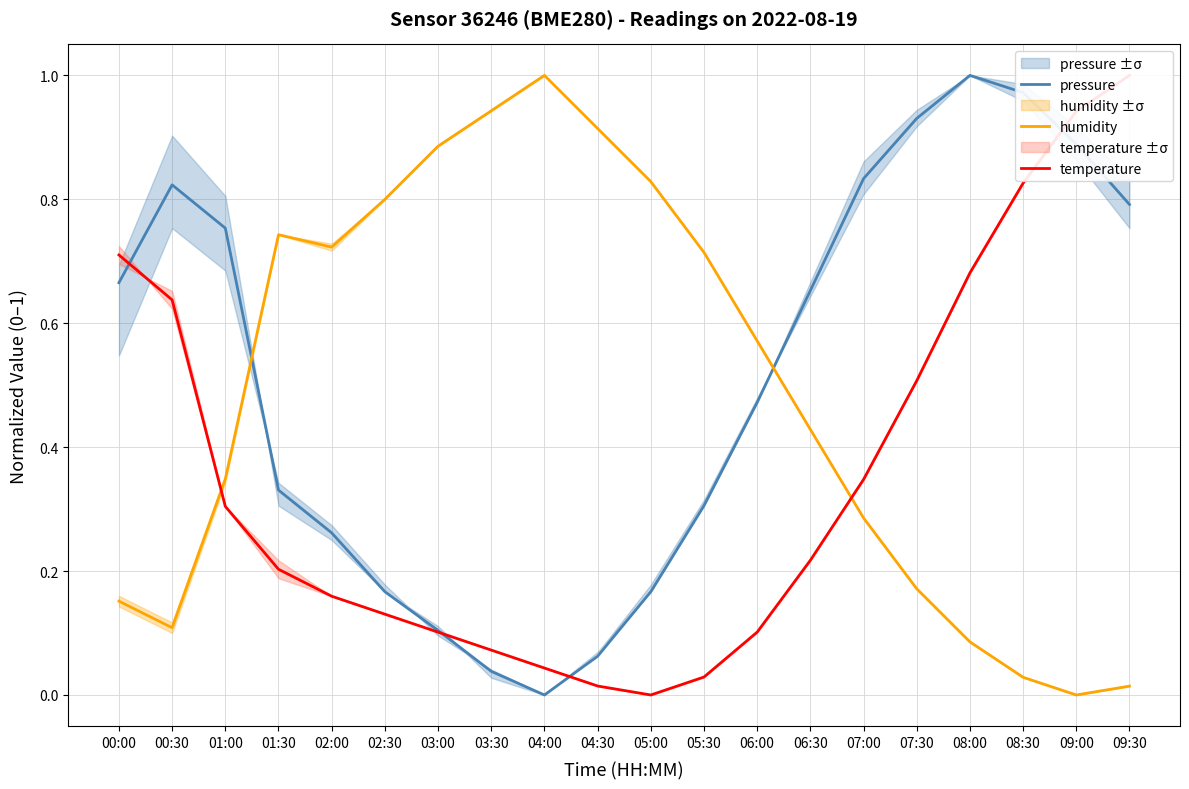

At which category is the sum across all series the highest?

09:00